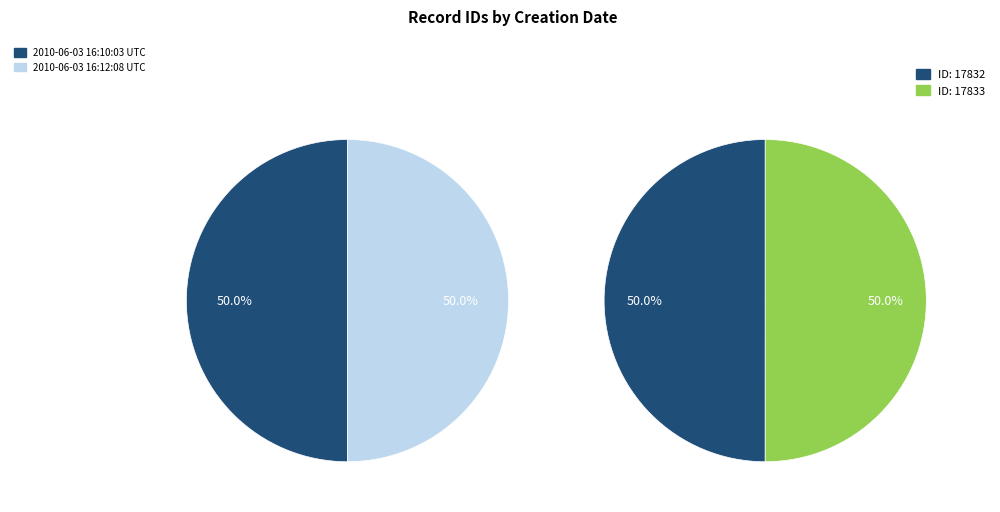

How much of the chart is everything except 2010-06-03 16:12:08 UTC?

50.0%